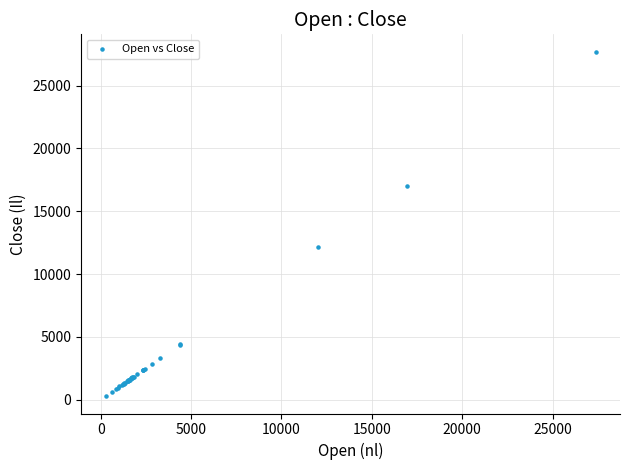

What Y value in the scatter plot is closest to 13987?

12119.2